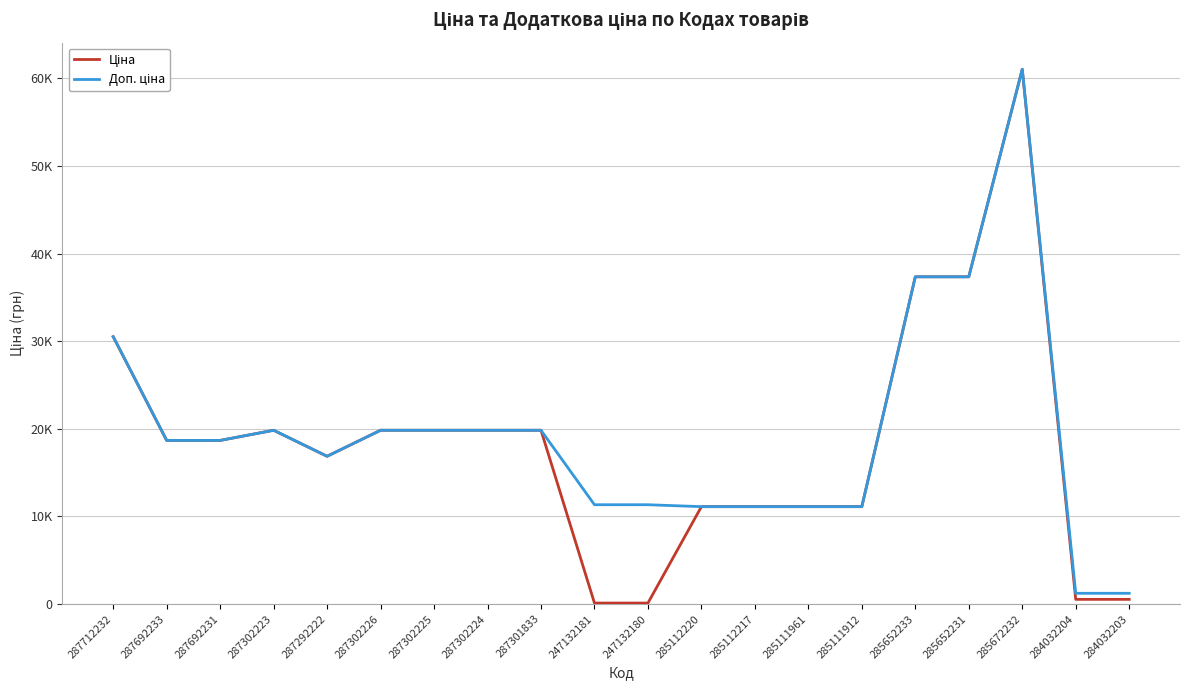

At 284032204, list the series in order from smallest to largest.

Ціна, Доп. ціна